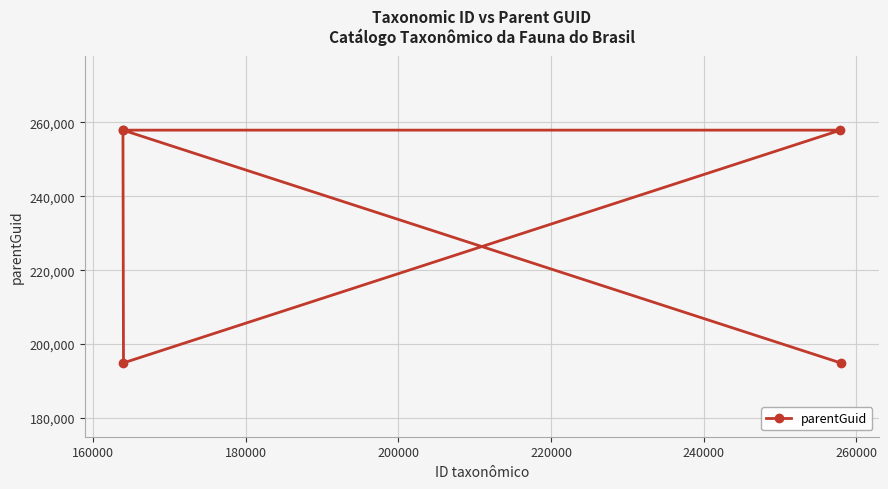

What is the difference between the maximum and minimum values?

63035